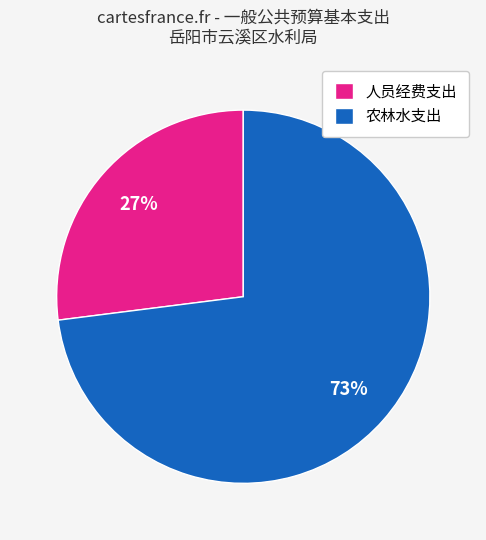

To the nearest percent, what is the difference between the 人员经费支出 and 农林水支出 slice percentages?

46%